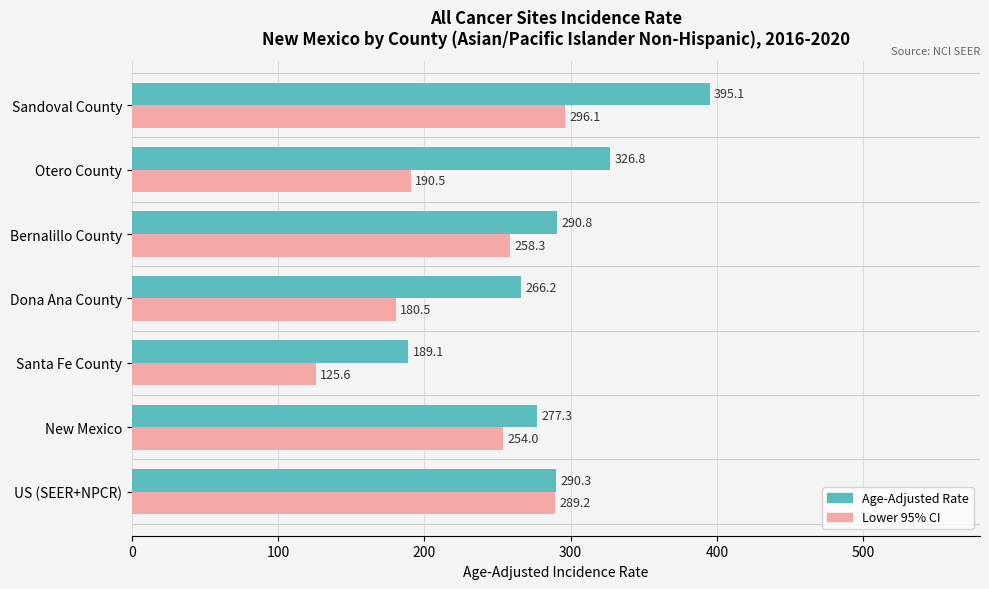

Which label corresponds to the smallest value in the chart?

Santa Fe County